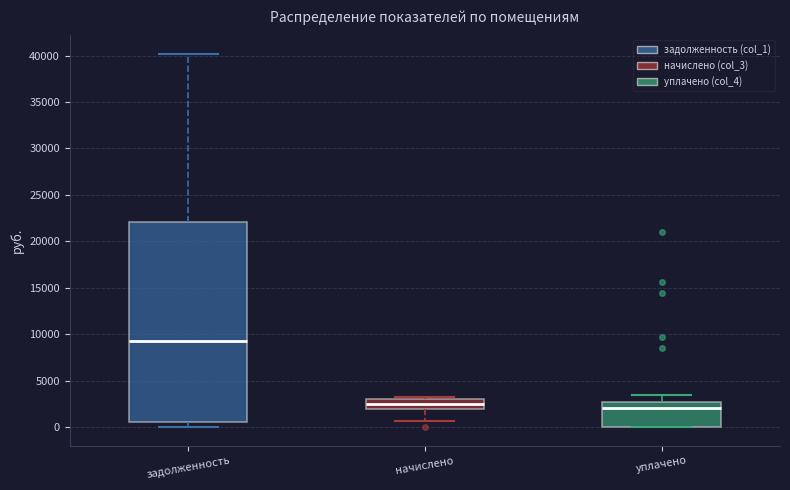

Which box's median line is the highest?

задолженность